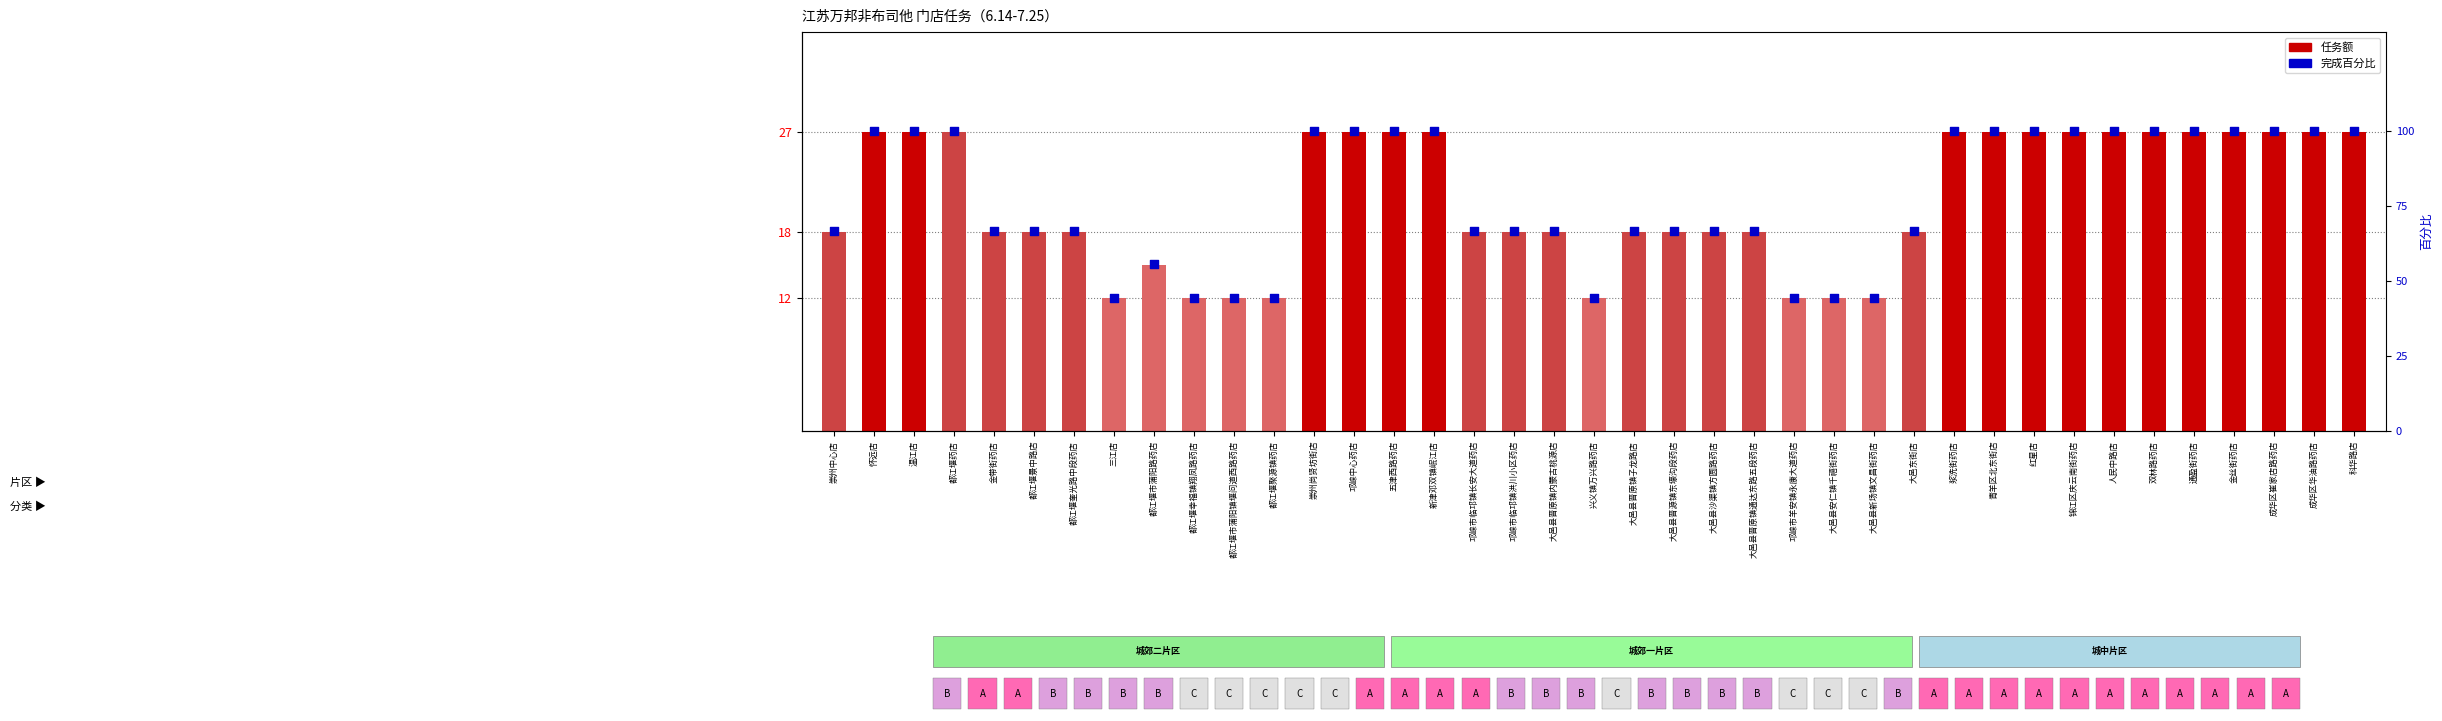

Which series reaches the minimum Y coordinate?

任务额